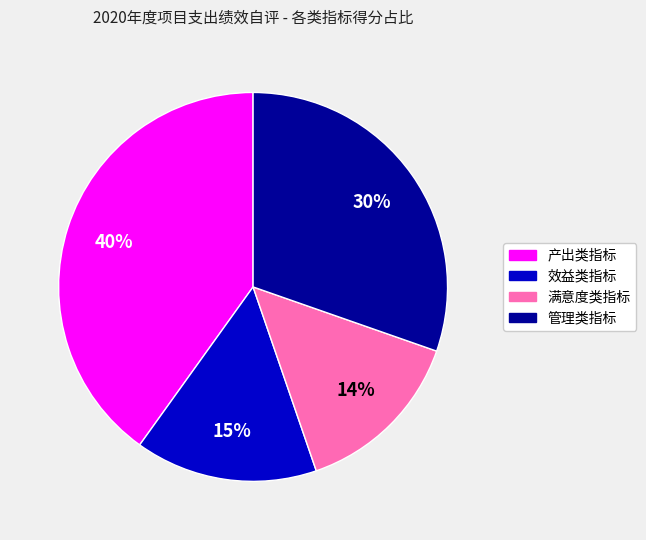

Does any single category account for the majority?

No